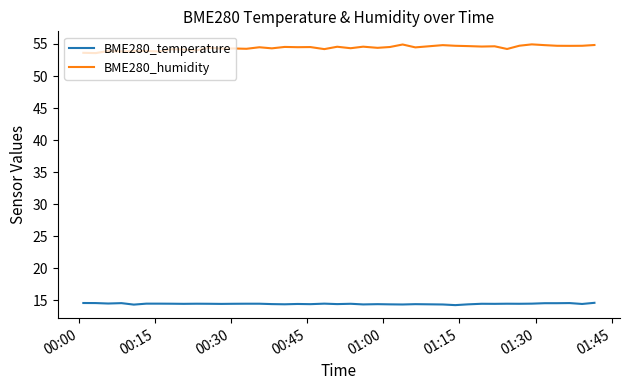

What is the highest value of the BME280_humidity series?

54.9